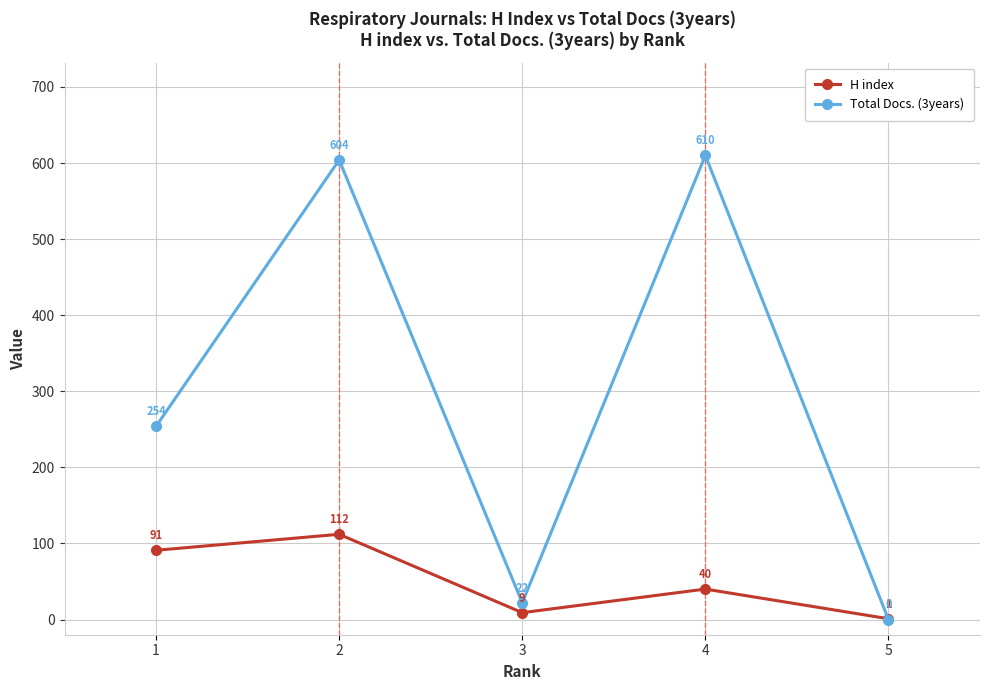

How many series are shown in this chart?

2